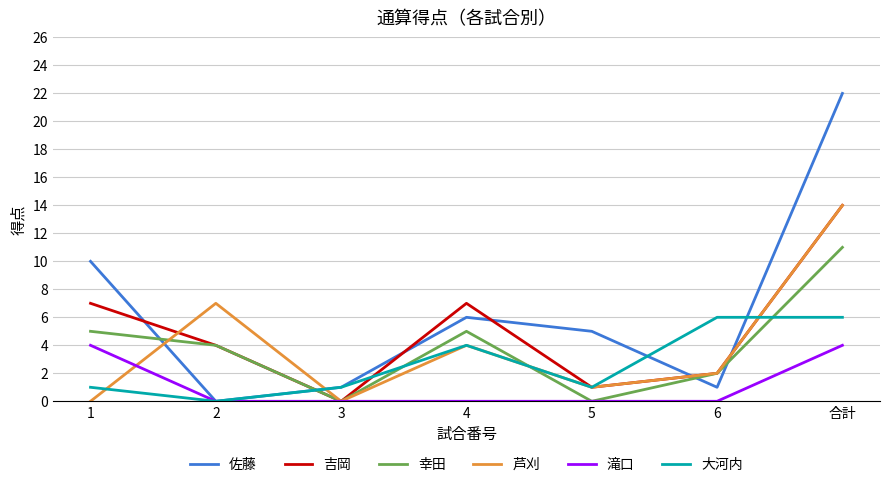

Which series changed the most between 5 and 6?

大河内